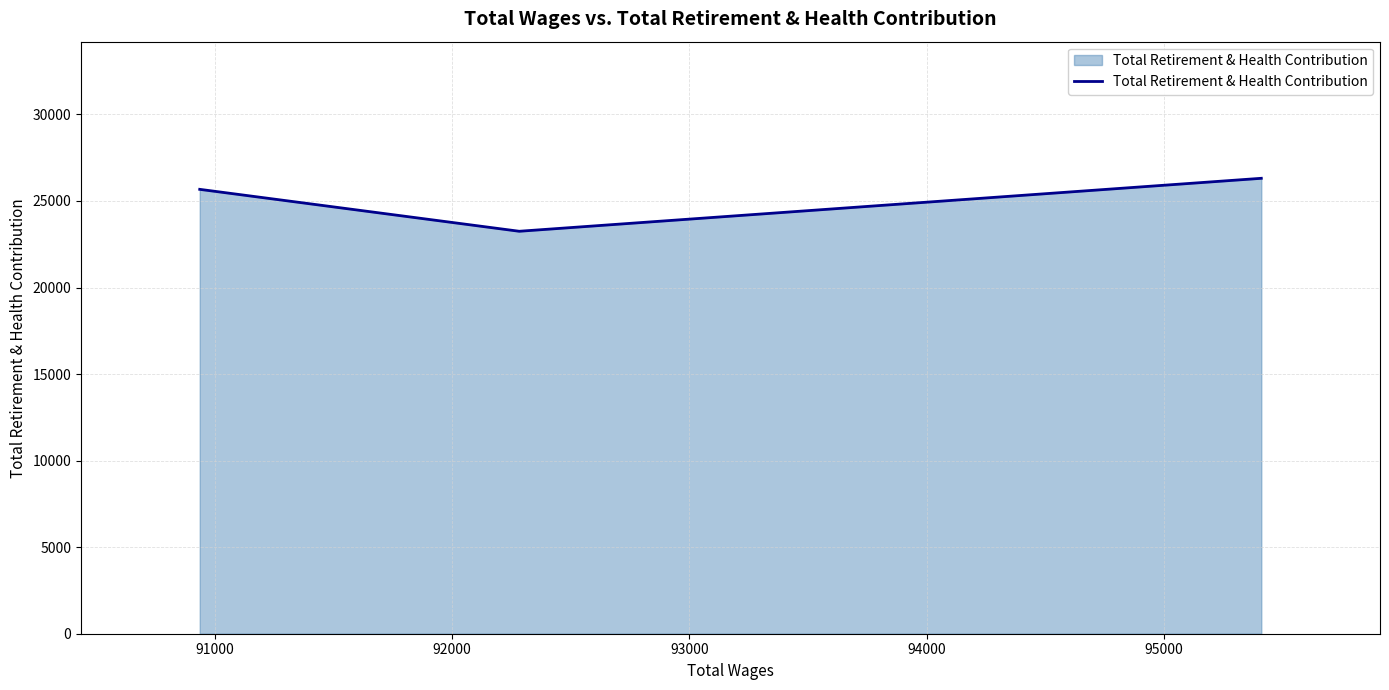

What is the smallest value displayed?

23249